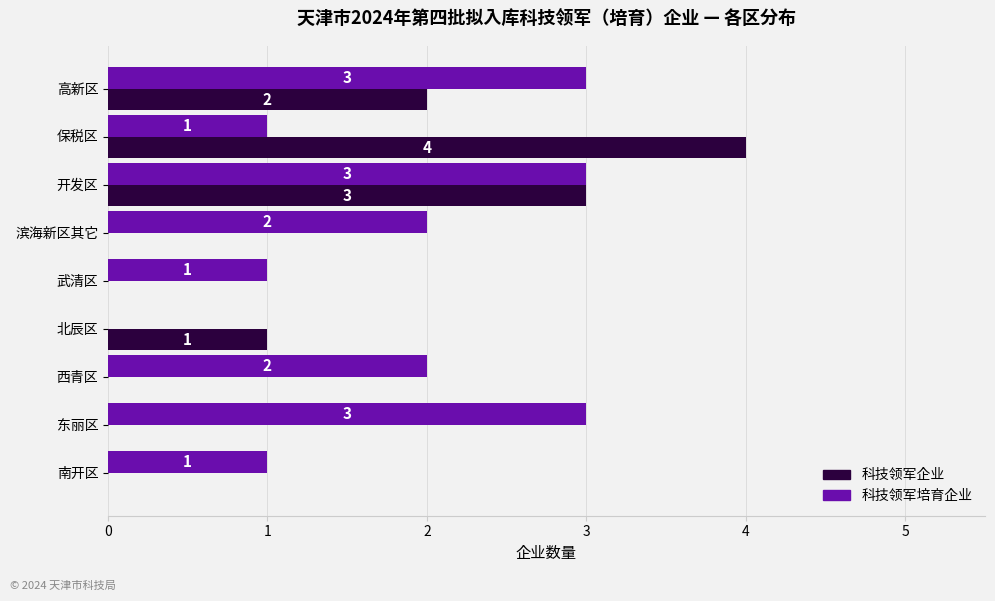

Is the value of 科技领军培育企业 at 滨海新区其它 greater than the value of 科技领军企业 at 保税区?

No